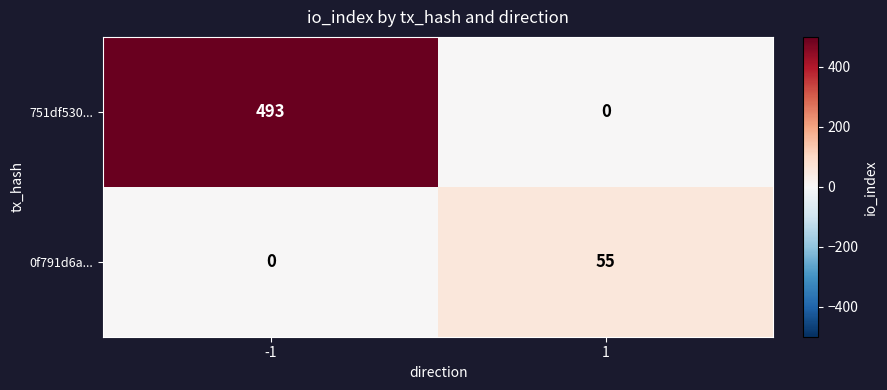

The value of 0f791d6a... at 1 is 55. True or false?

True